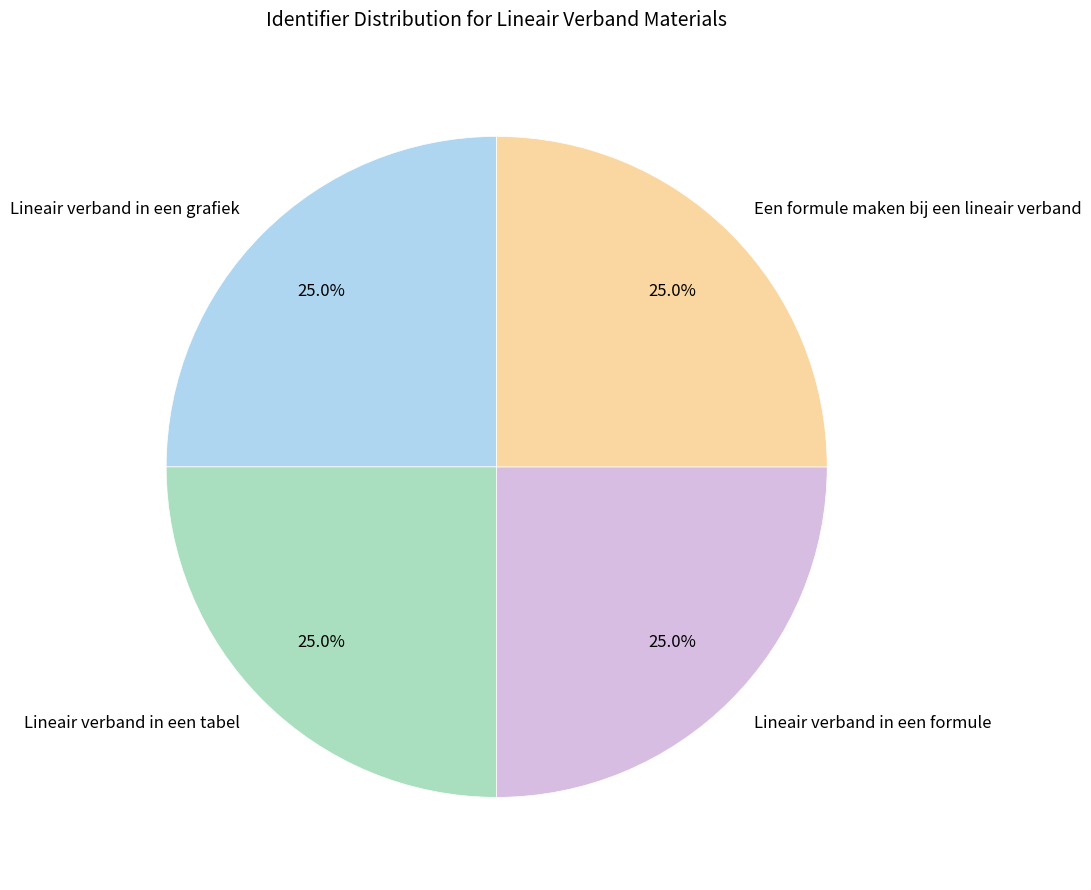

What percentage is the Lineair verband in een tabel slice, to the nearest percent?

25%